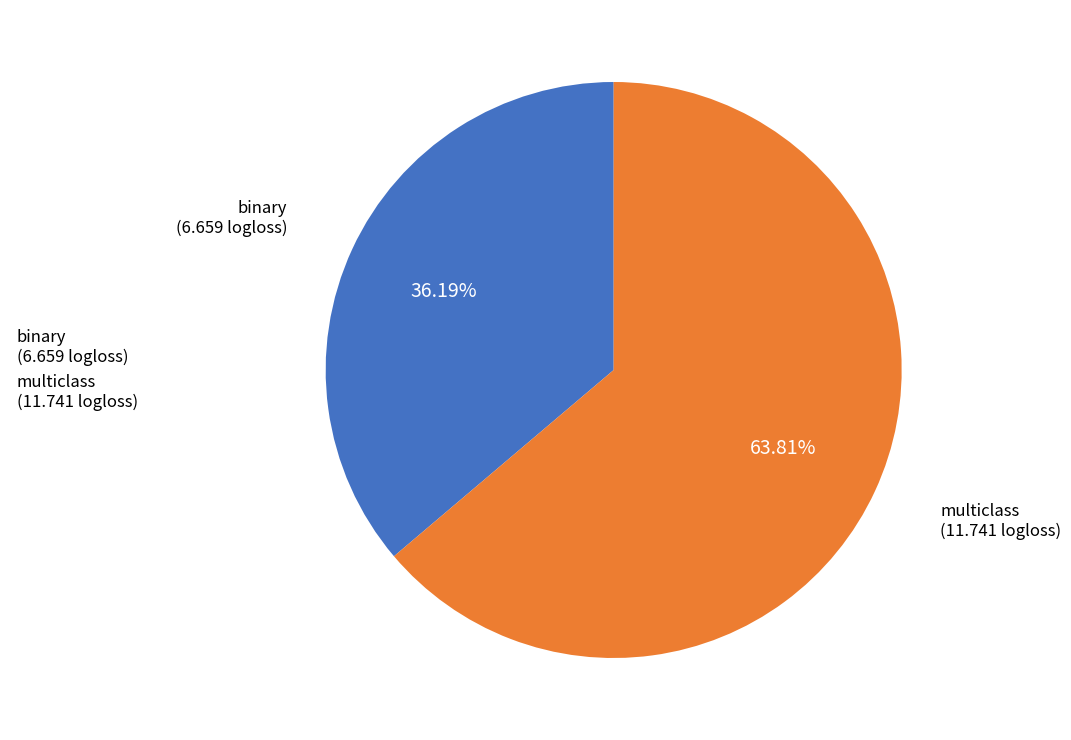

What is the largest slice in the pie chart?

multiclass